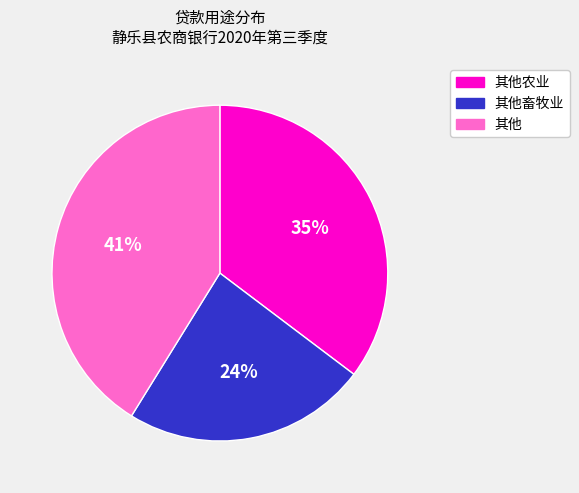

Is there any slice that represents more than half of the pie?

No